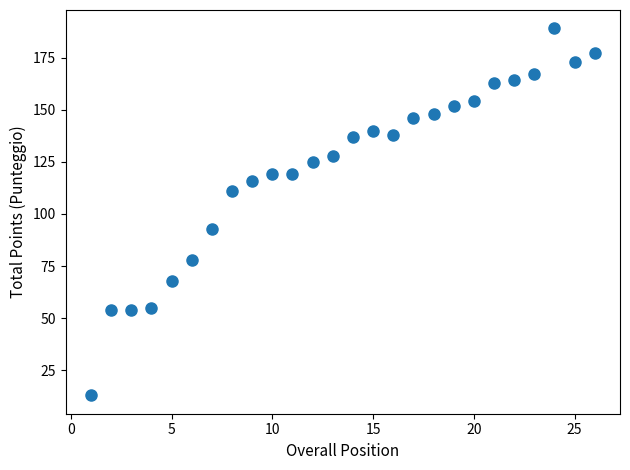

What is the range of X values (max minus min)?

25